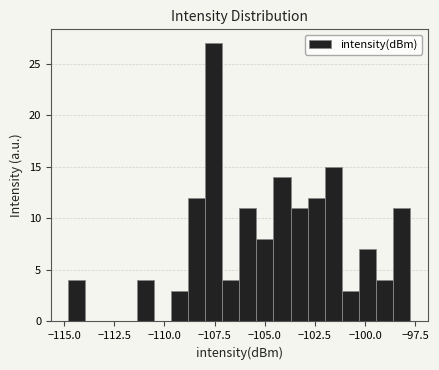

Around what value on the x-axis is the tallest bar? Give the approximate position of its centre, as read against the axis.

-107.5